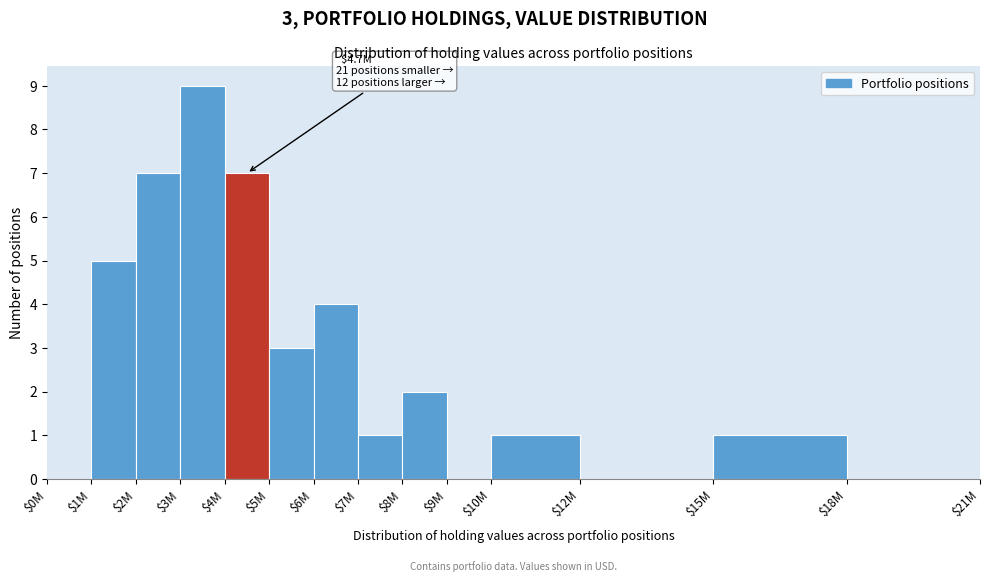

True or false: the data shows 16 at $3M.

False